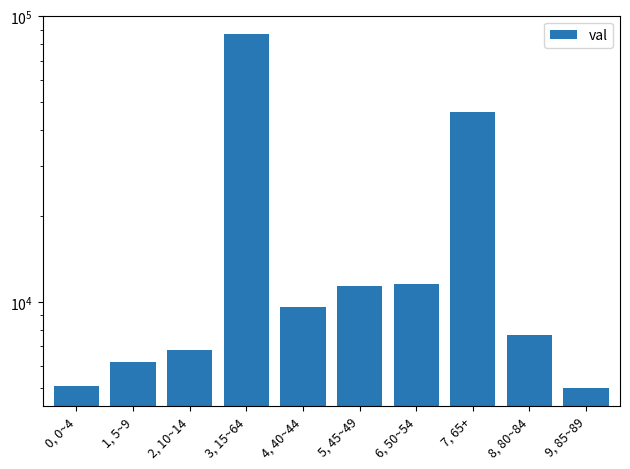

Which has a higher value, 5, 45~49 or 1, 5~9?

5, 45~49